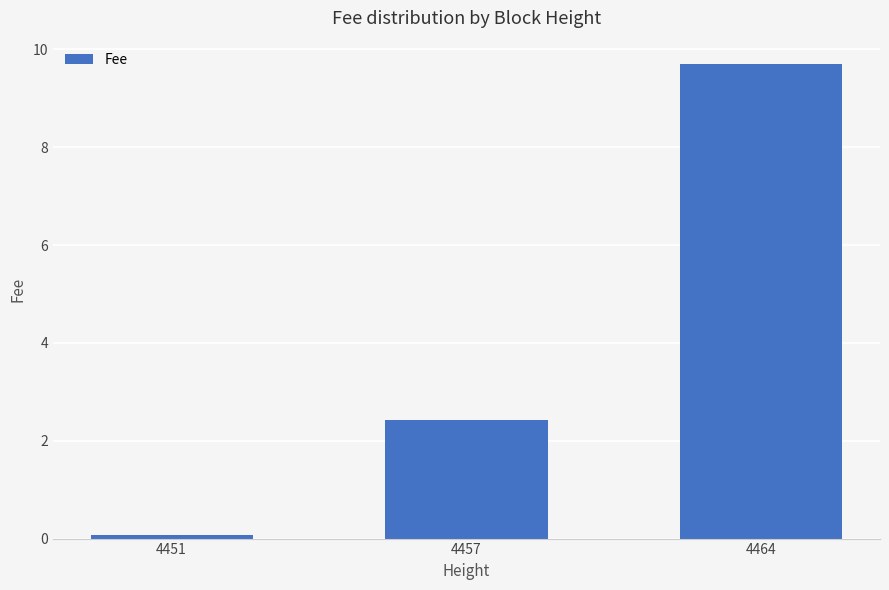

Reading left to right, extract all data points from this chart.

0.1	2.4	9.7